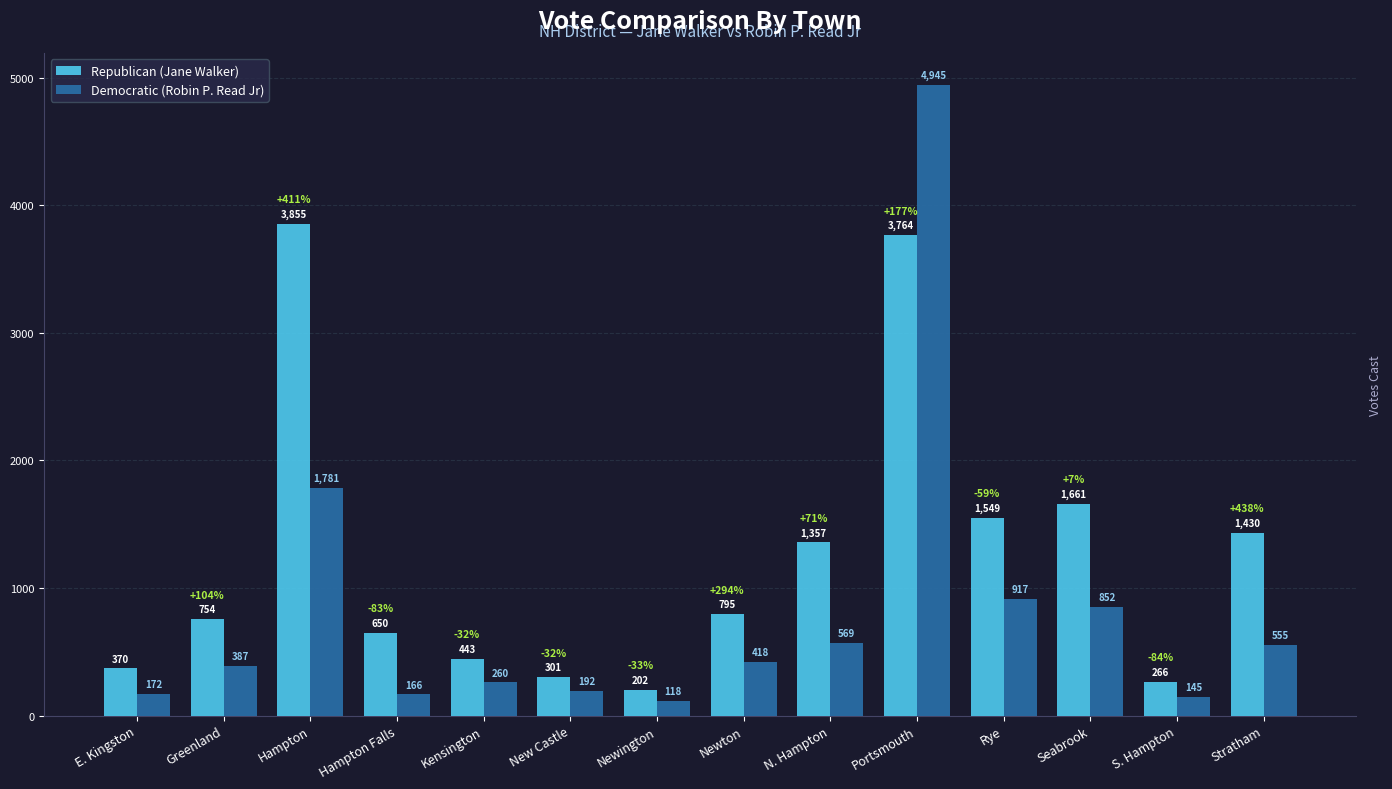

The Republican (Jane Walker) series shows 254 at Newton. True or false?

False